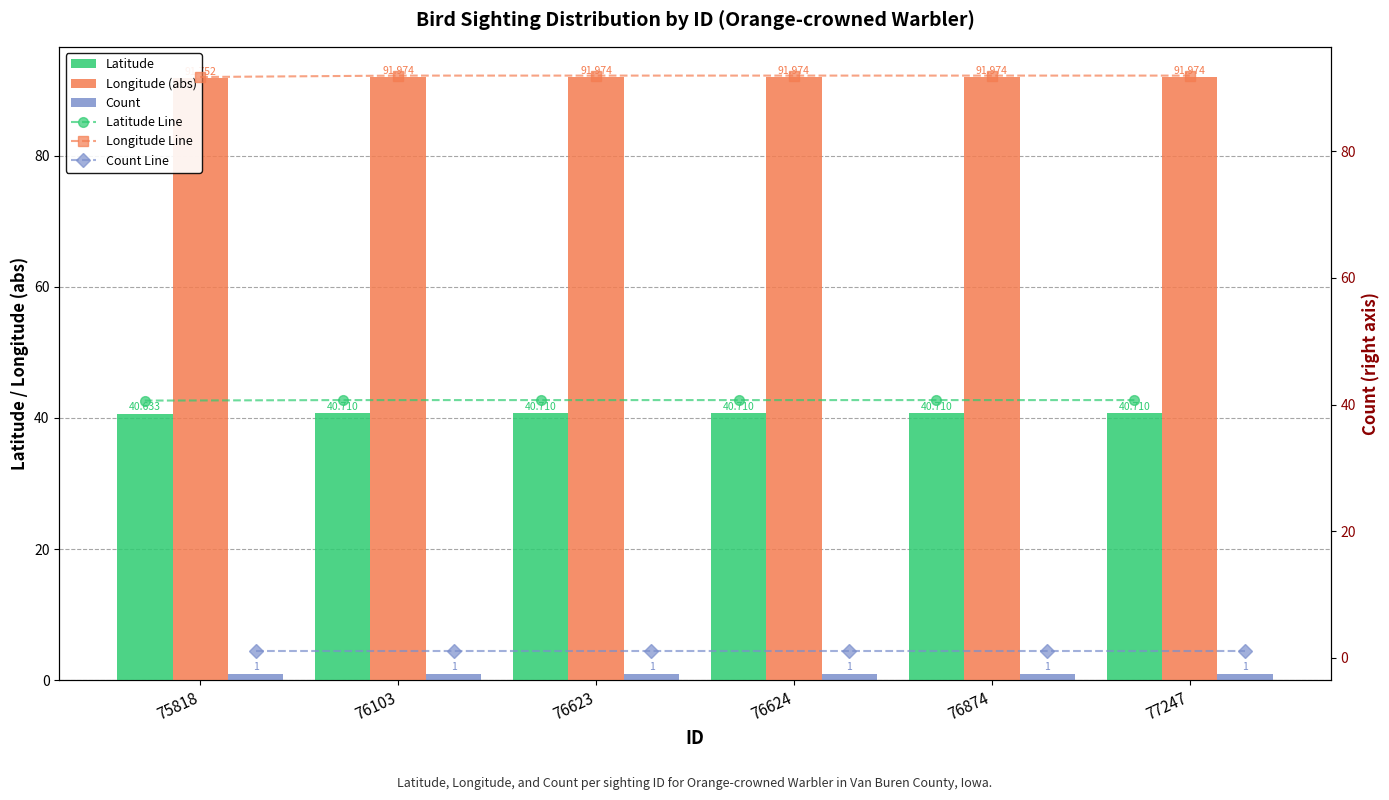

Rank the series by their maximum value, from lowest to highest.

Count, Count Line, Latitude, Latitude Line, Longitude (abs), Longitude Line